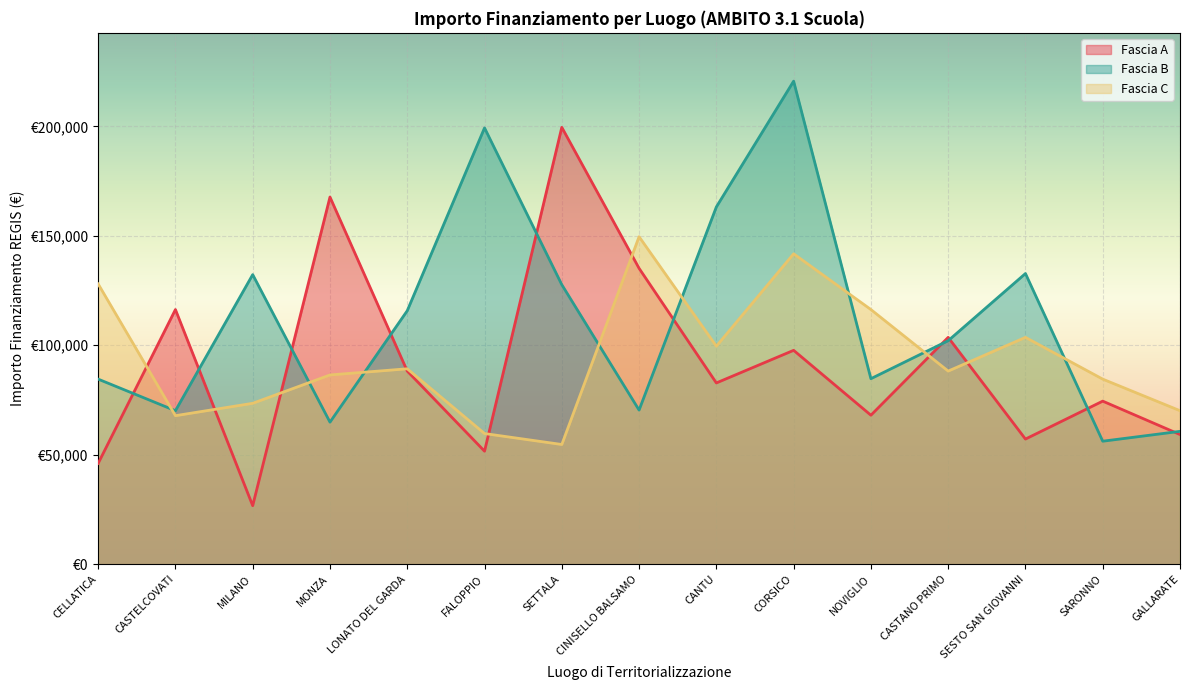

Rank the categories by Fascia A value from highest to lowest.

SETTALA, MONZA, CINISELLO BALSAMO, CASTELCOVATI, CASTANO PRIMO, CORSICO, LONATO DEL GARDA, CANTU, SARONNO, NOVIGLIO, GALLARATE, SESTO SAN GIOVANNI, FALOPPIO, CELLATICA, MILANO